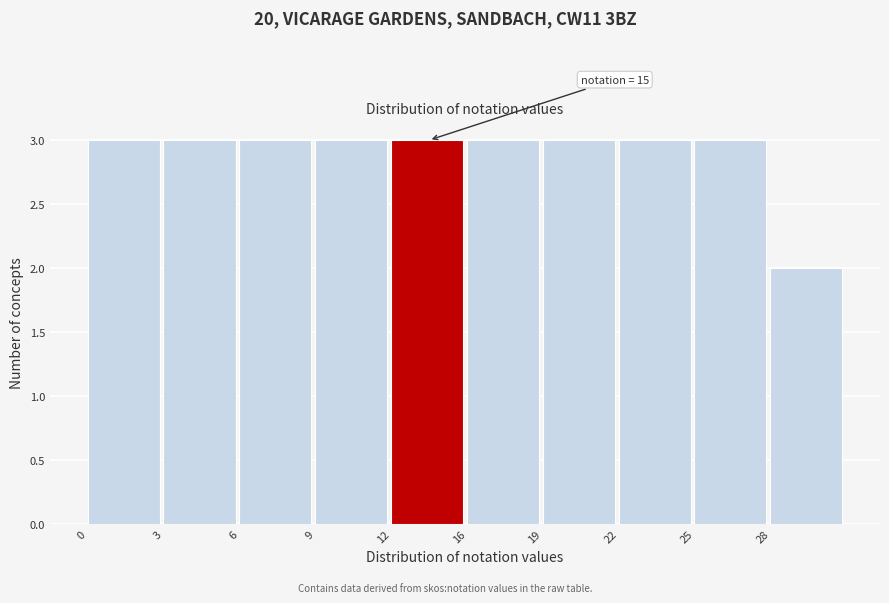

Reading left to right, transcribe all the data shown in this chart.

0=3	3=3	6=3	9=3	12=3	16=3	19=3	22=3	25=3	28=2